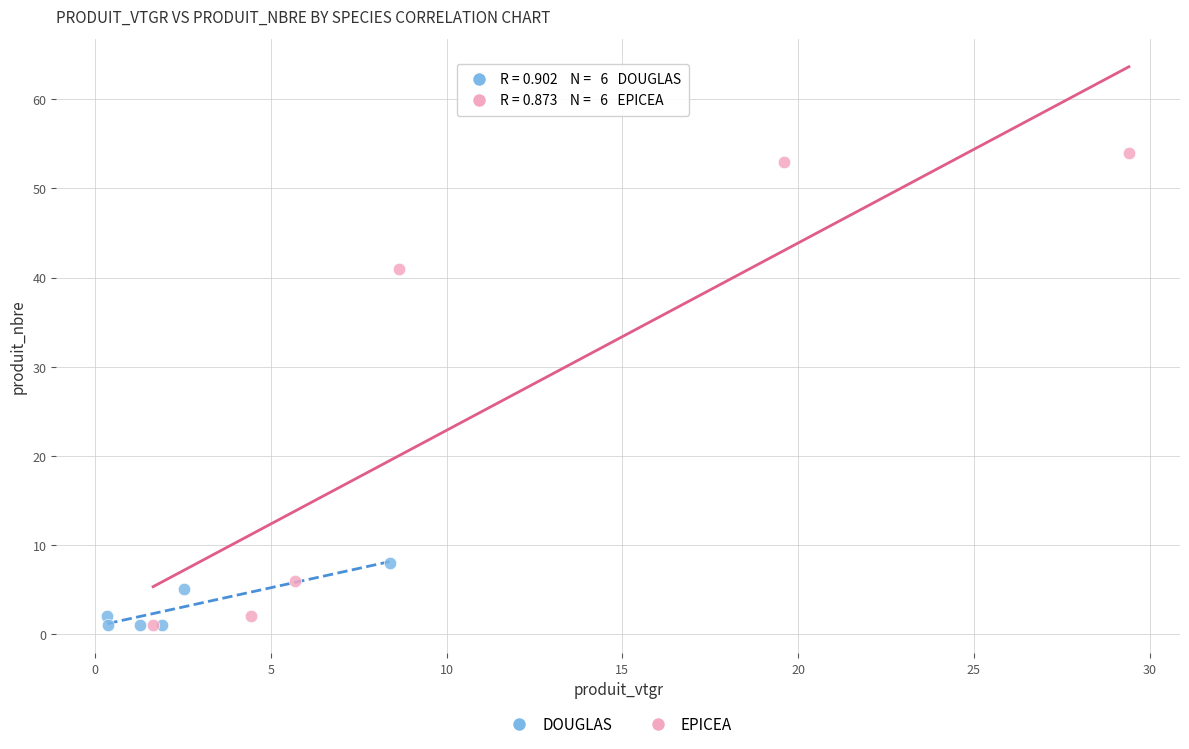

Which series contains the highest Y value?

EPICEA